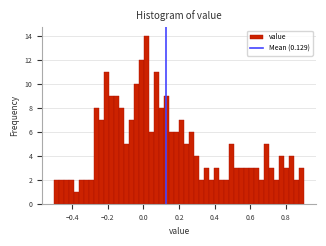

Read against the x-axis, roughly where is the centre of the tallest bar?

0.02